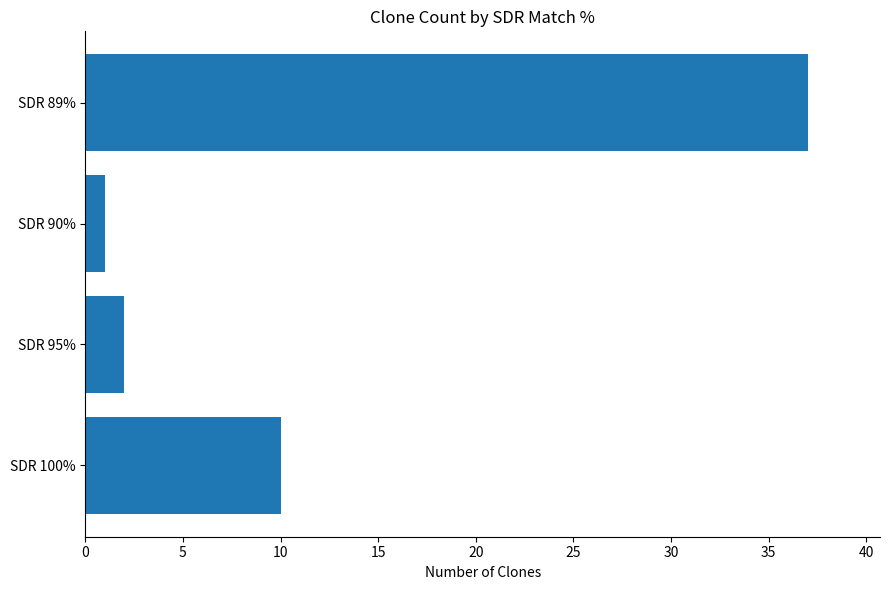

Which label corresponds to the smallest value in the chart?

SDR 90%